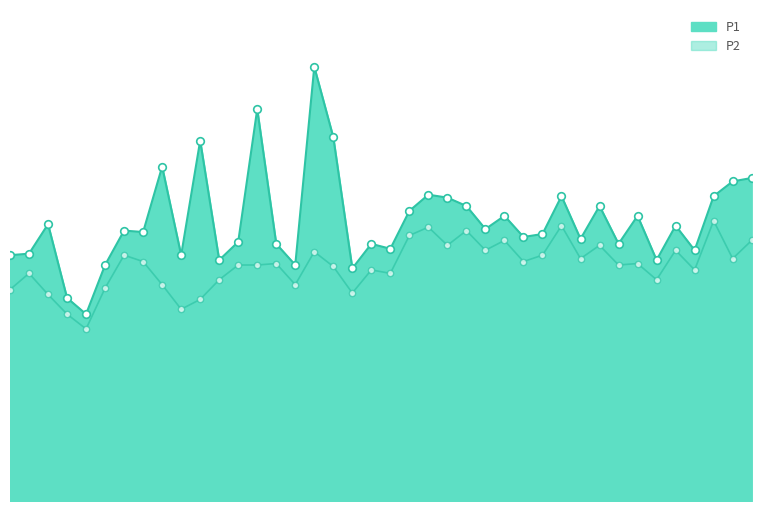

What is the total value across all series at 12:16?

9.8